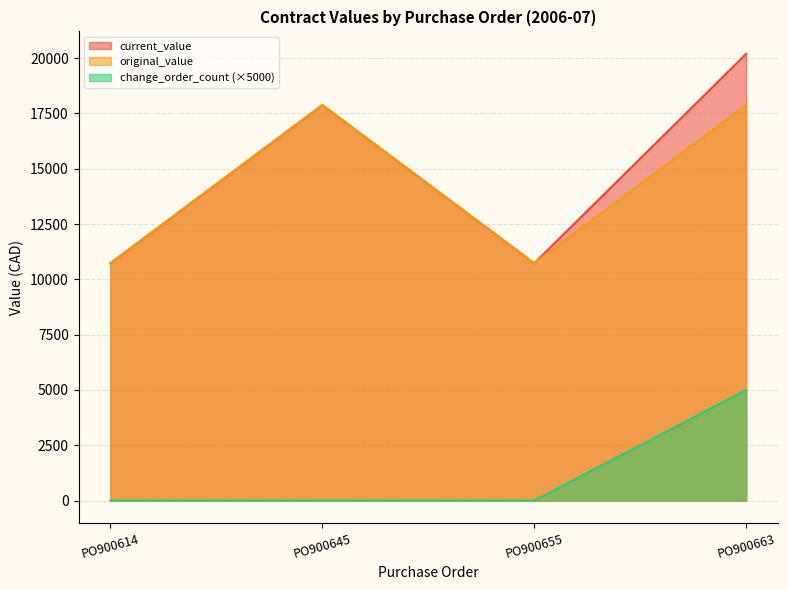

What are all the series names shown in the legend?

current_value, original_value, change_order_count (×5000)